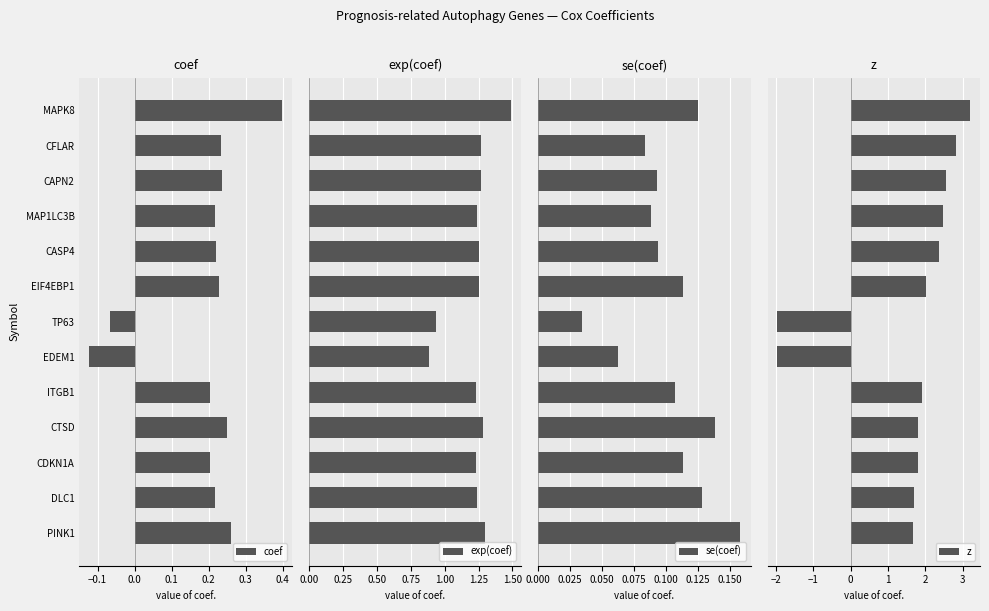

Which category has the lowest value in the coef series?

EDEM1